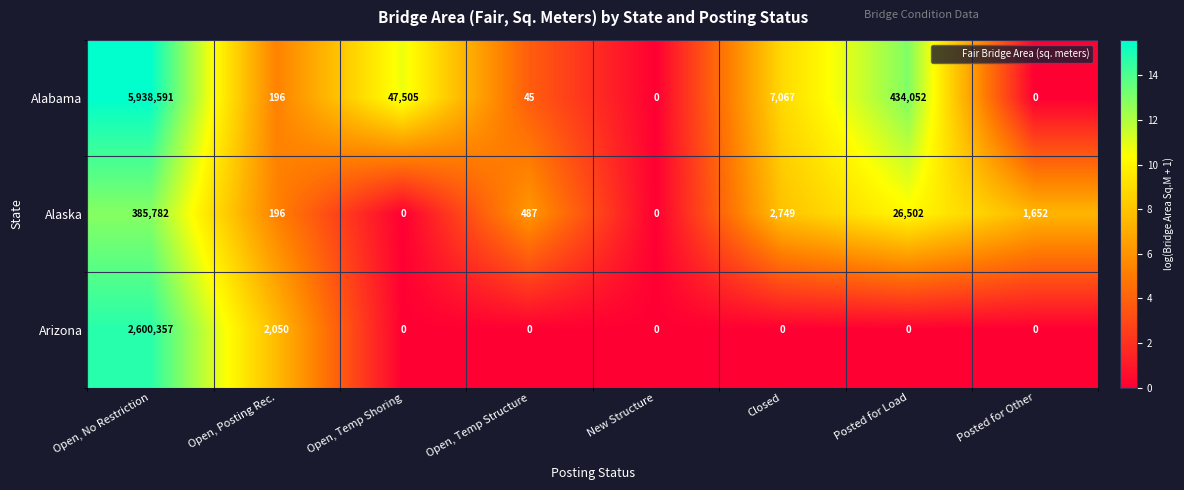

List the series in order of their peak value, lowest first.

Alaska, Arizona, Alabama